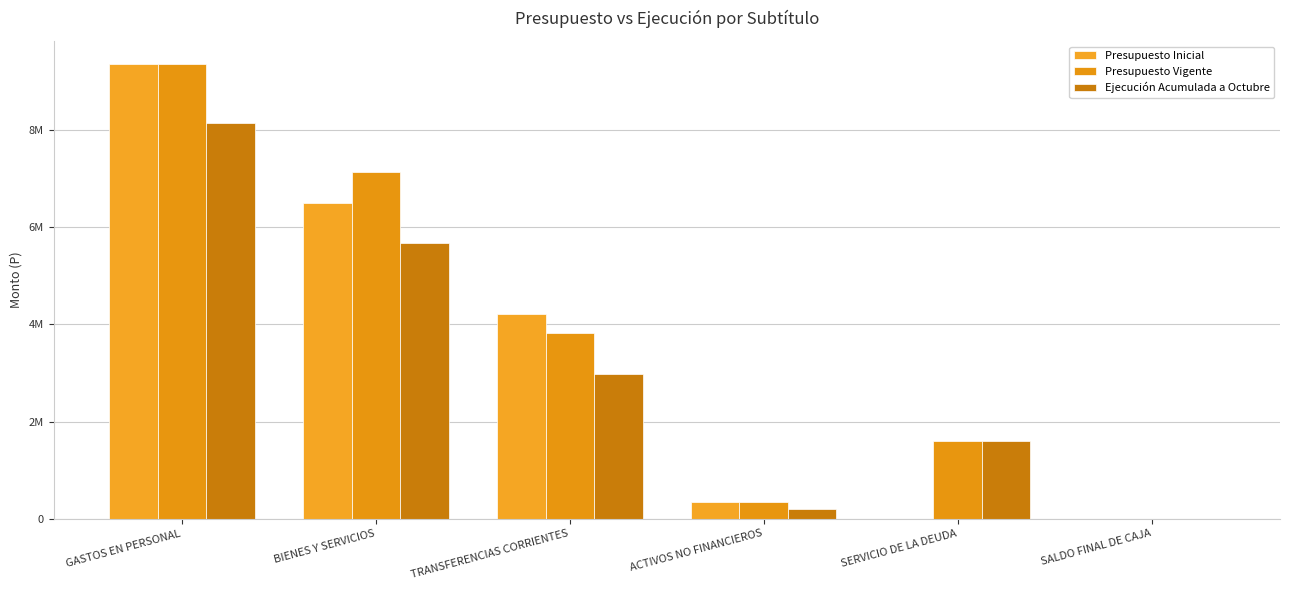

Are the bars horizontal?

No